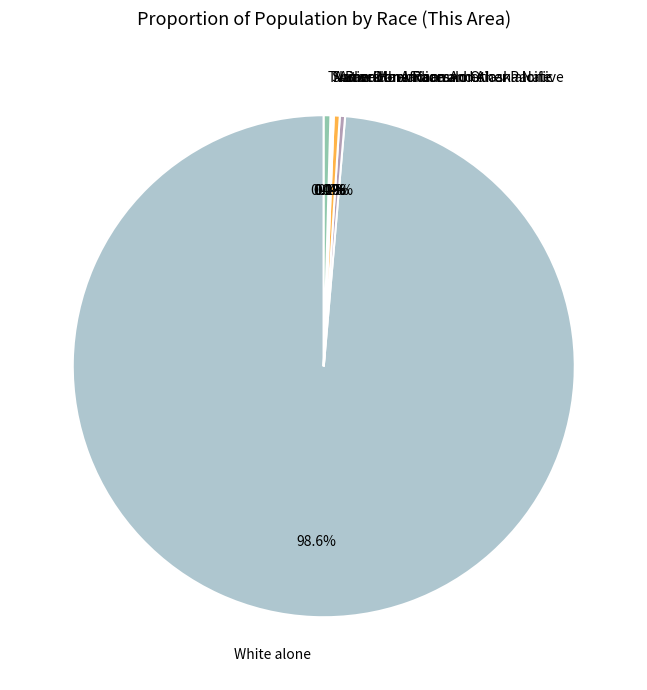

To the nearest percent, what is the difference between the largest and smallest slice percentages?

99%